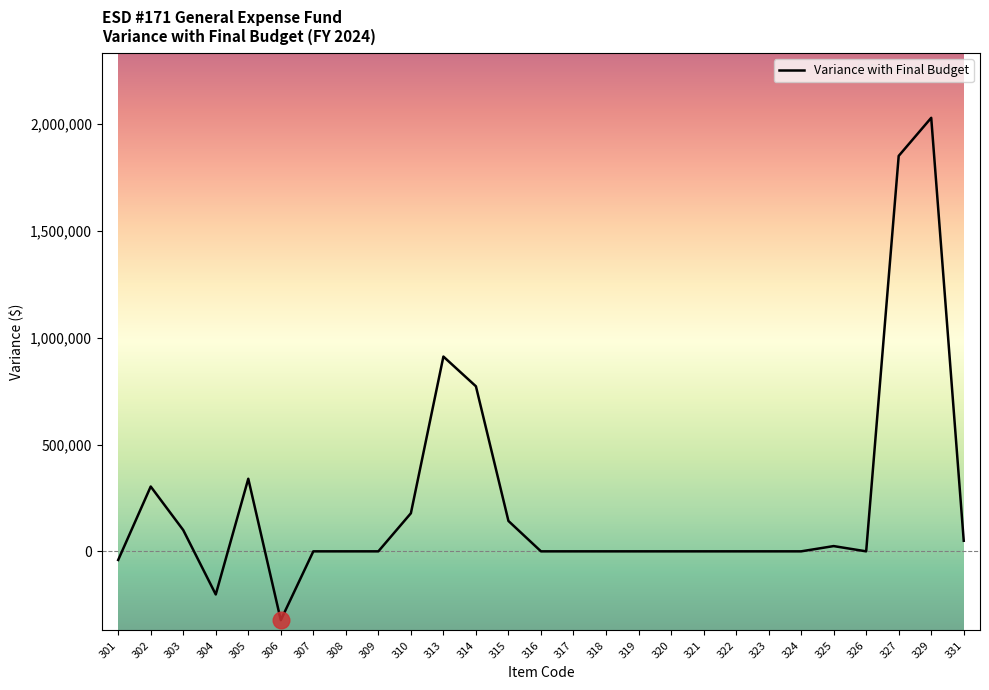

What is the change in value from 313 to 326?

-911698.8